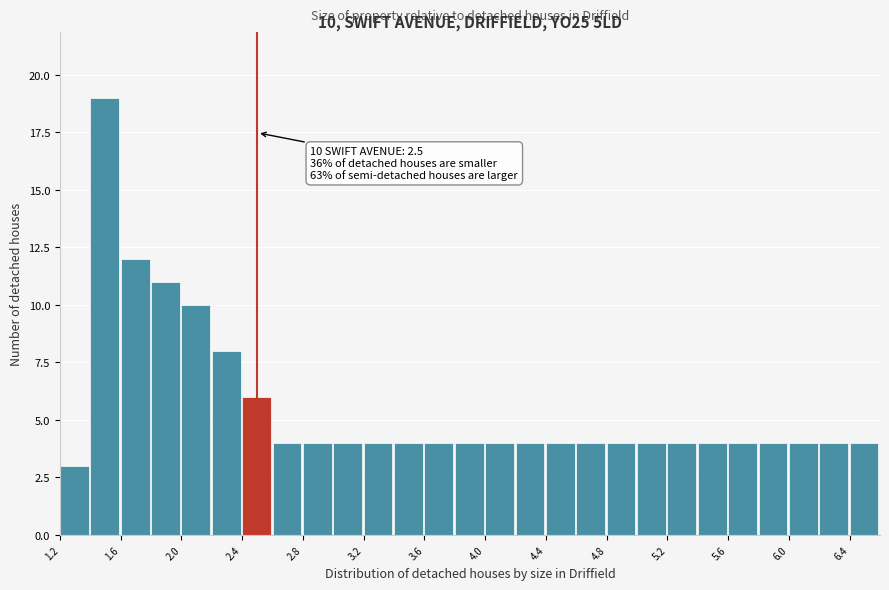

Which range on the x-axis has the tallest bar?

1.4 to 1.6